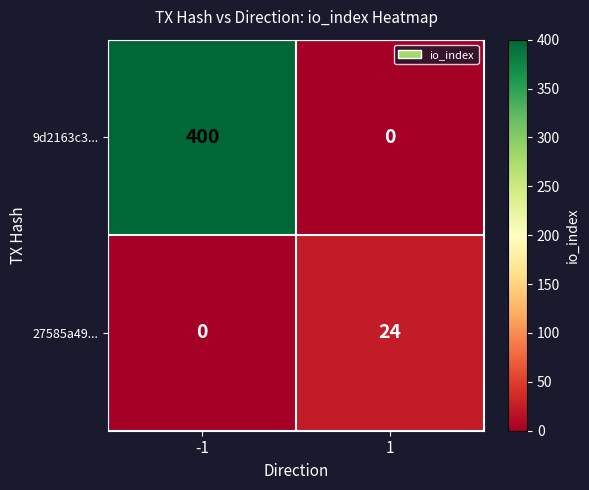

What is the spread (max minus min) of values at 1?

24